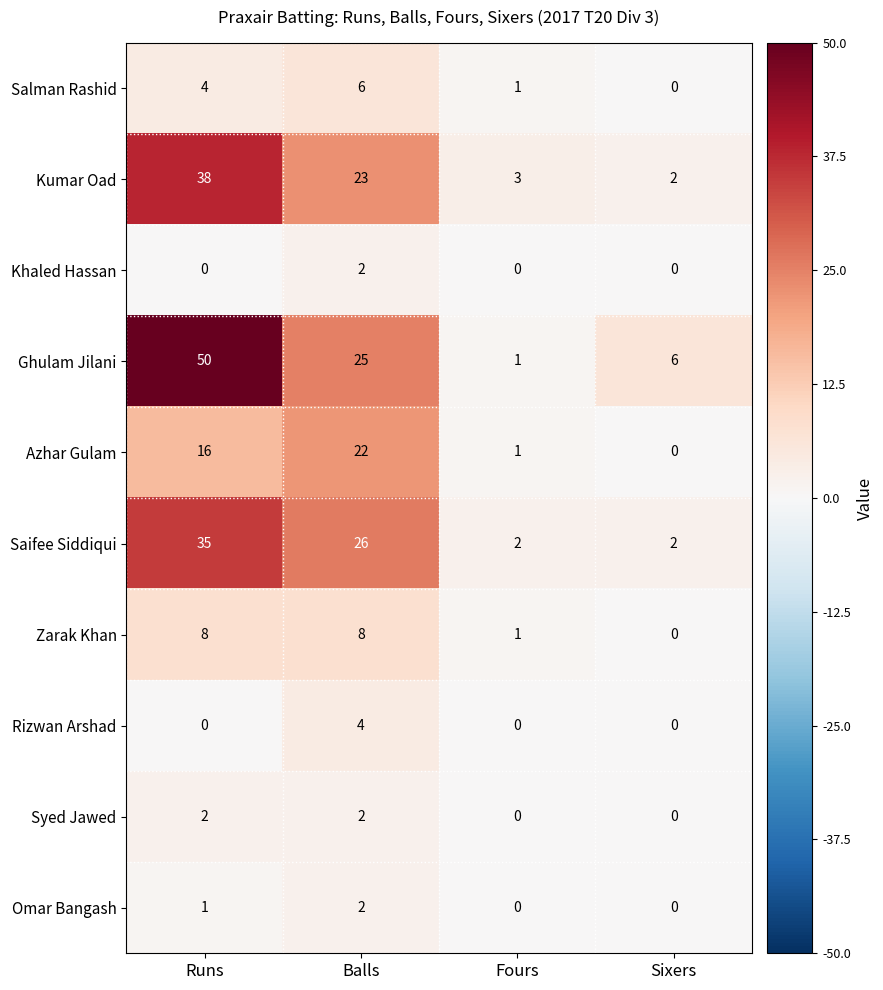

The value of Omar Bangash at Fours is -1. True or false?

False